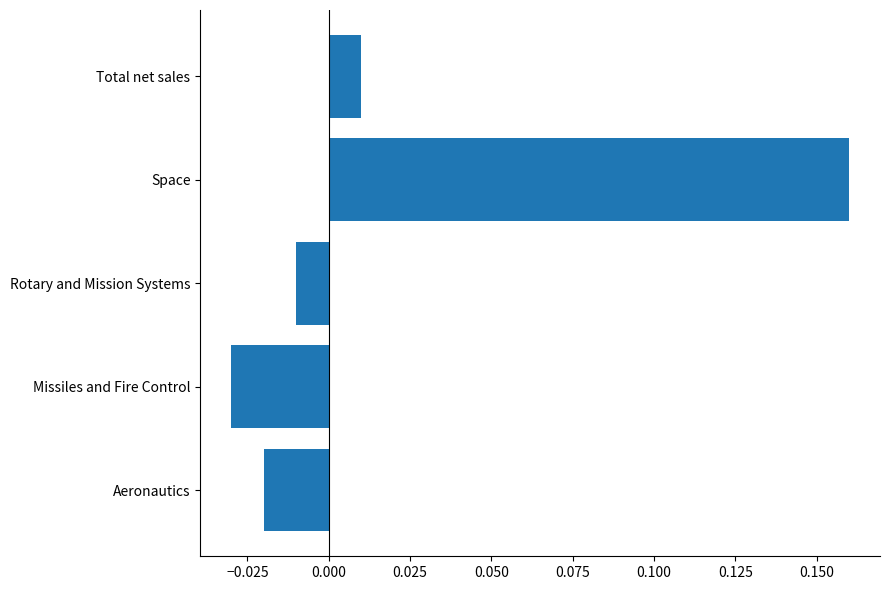

Between Missiles and Fire Control and Aeronautics, which is larger?

Aeronautics